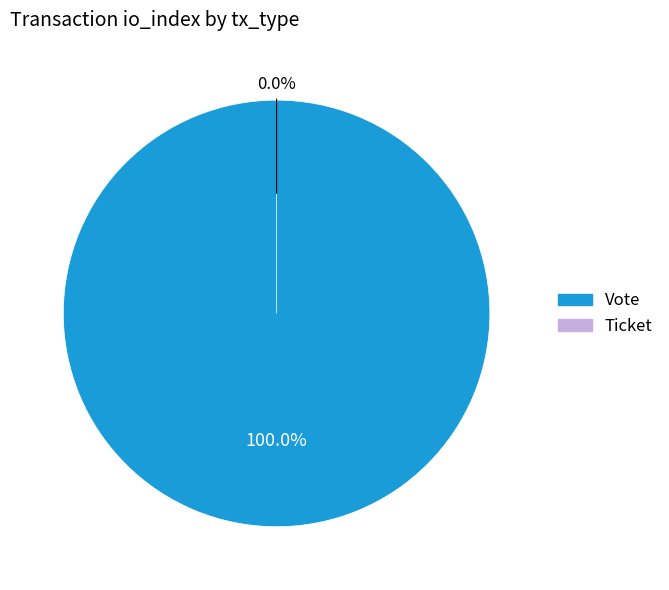

Which slice is the smallest?

Ticket